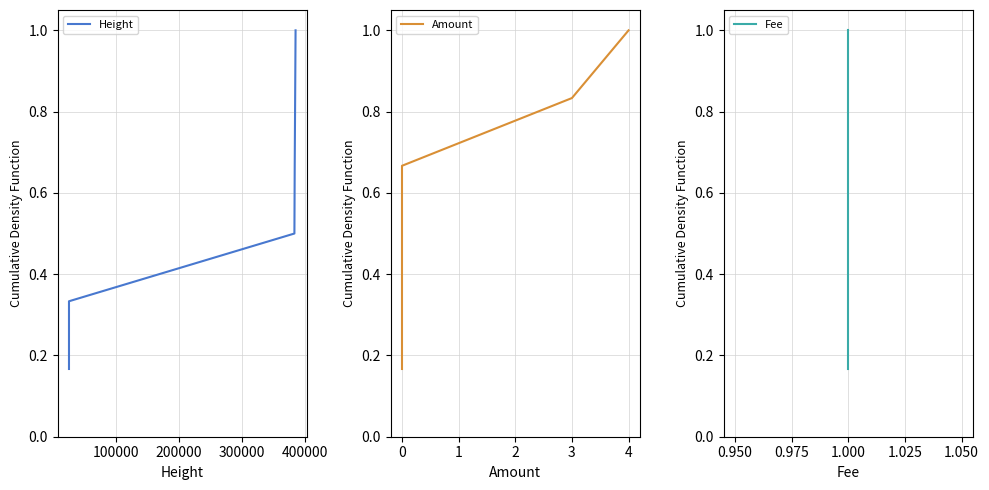

What is the difference between the maximum and minimum values in the Fee series?

0.8